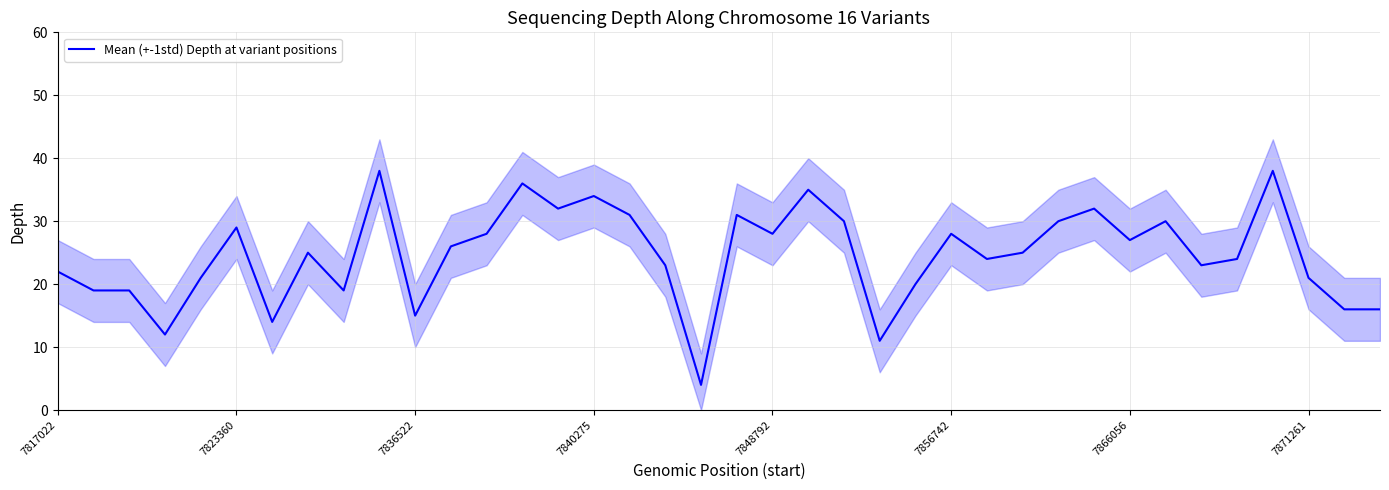

Is it true that Mean (+-1std) Depth at variant positions equals 22 at 7817022?

True